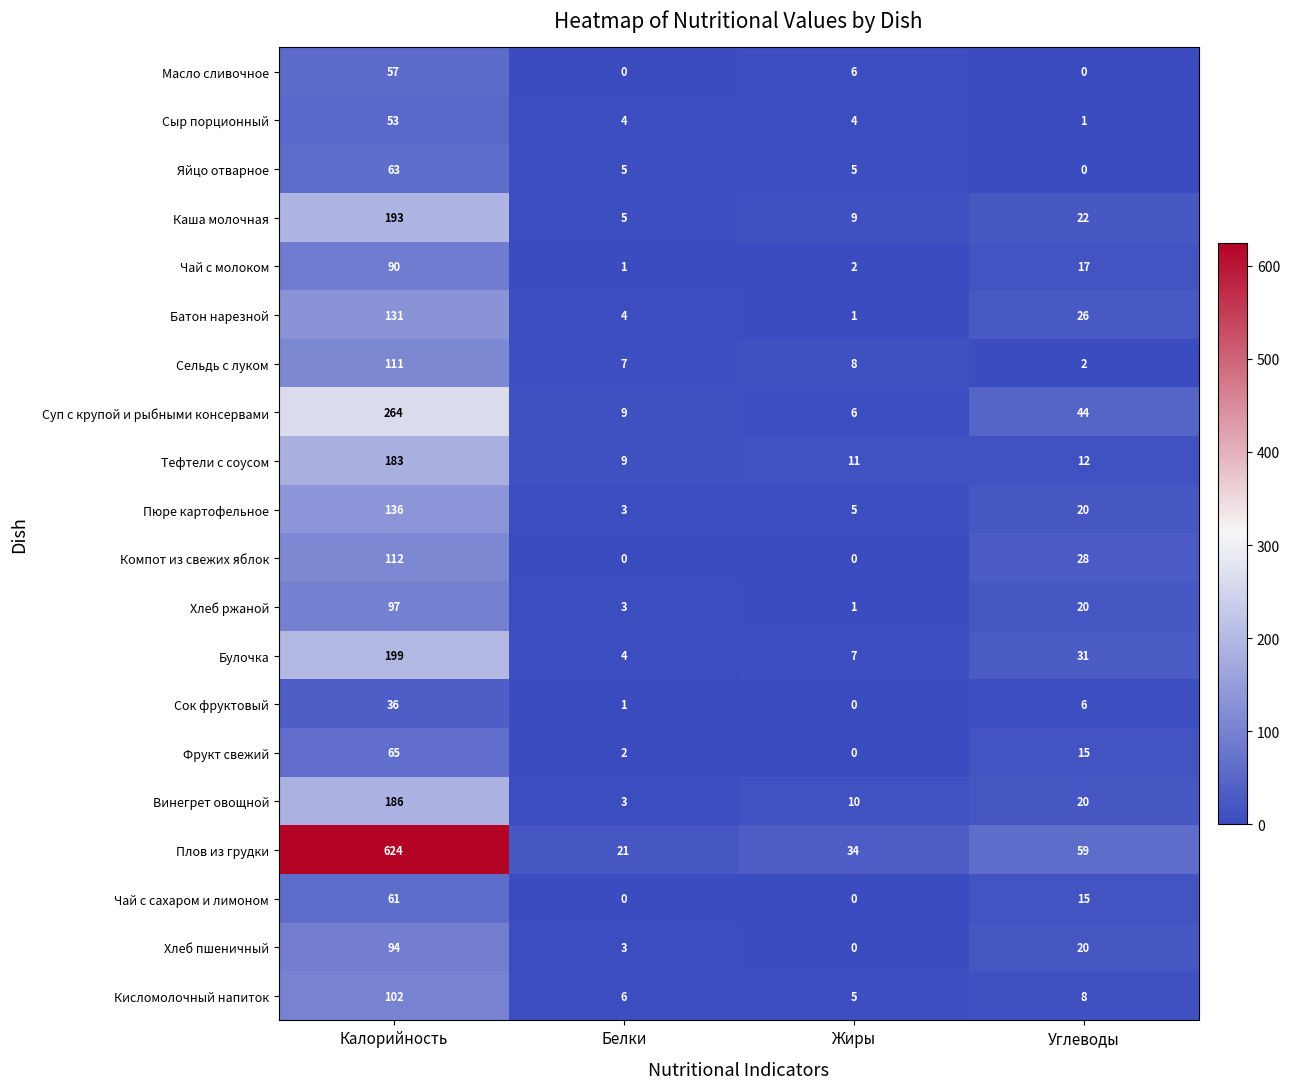

What is the difference between the maximum and minimum values in the Сельдь с луком series?

109